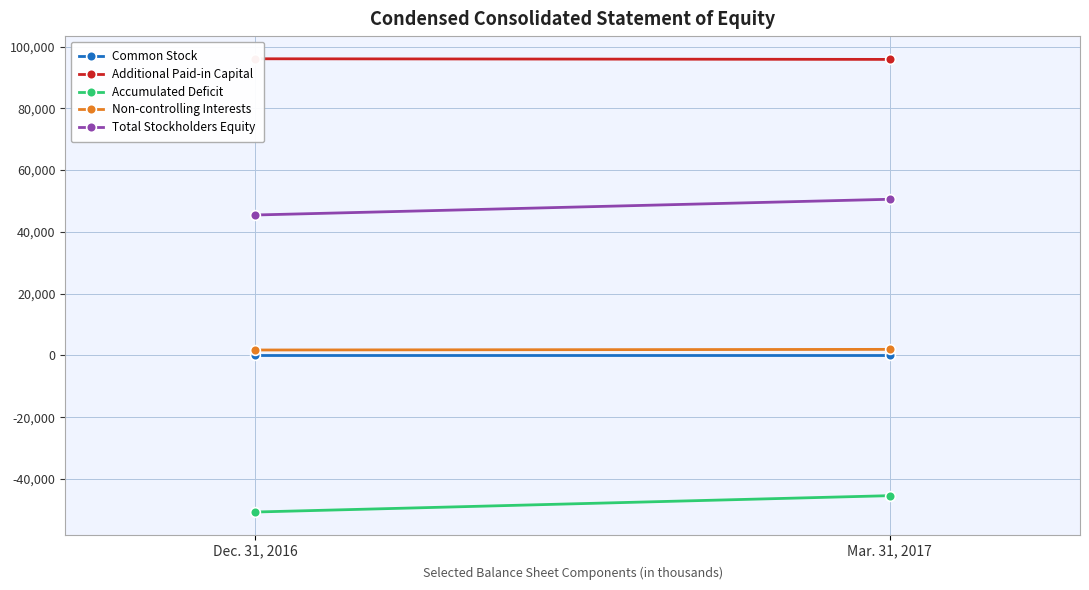

At which label does Common Stock reach its peak?

Dec. 31, 2016